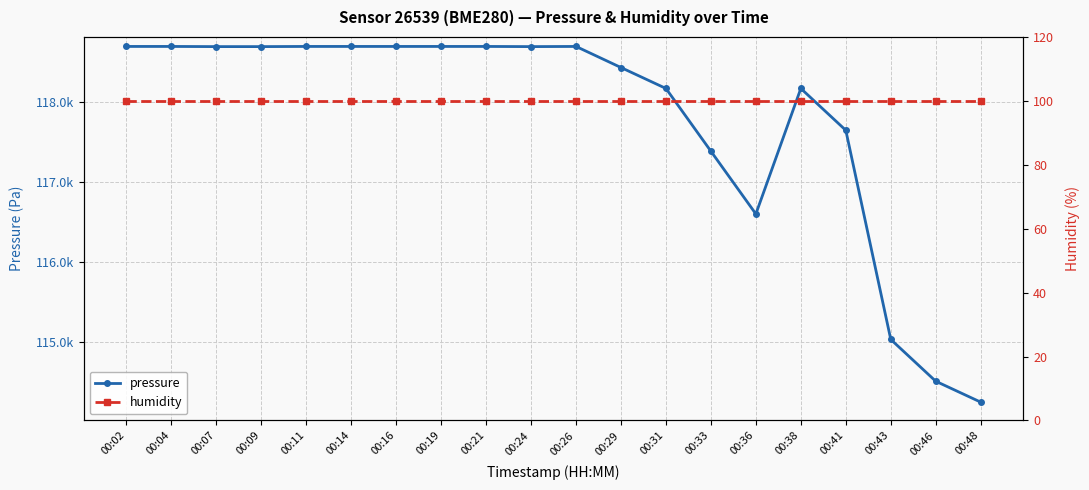

Which series changed the most between 00:02 and 00:11?

pressure